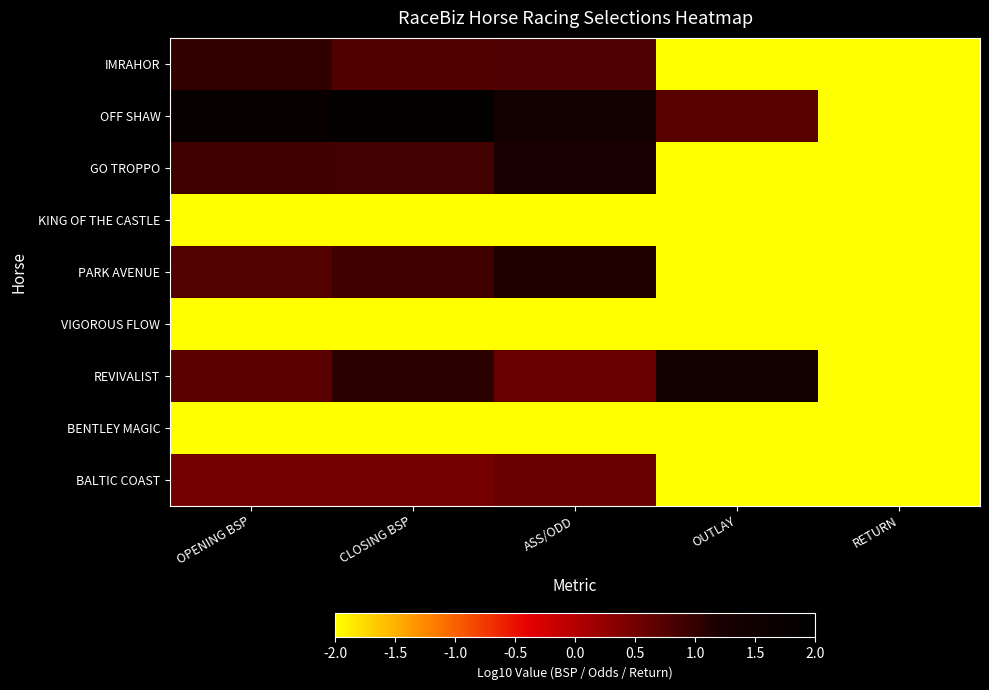

Reading right to left, what are all the values shown in this chart?

IMRAHOR: RETURN=-5.0	OUTLAY=-5.0	ASS/ODD=0.8	CLOSING BSP=0.8	OPENING BSP=1.0
OFF SHAW: RETURN=-5.0	OUTLAY=0.7	ASS/ODD=1.4	CLOSING BSP=1.9	OPENING BSP=1.7
GO TROPPO: RETURN=-5.0	OUTLAY=-5.0	ASS/ODD=1.2	CLOSING BSP=0.9	OPENING BSP=0.9
KING OF THE CASTLE: RETURN=-5.0	OUTLAY=-5.0	ASS/ODD=-5.0	CLOSING BSP=-5.0	OPENING BSP=-5.0
PARK AVENUE: RETURN=-5.0	OUTLAY=-5.0	ASS/ODD=1.1	CLOSING BSP=0.9	OPENING BSP=0.7
VIGOROUS FLOW: RETURN=-5.0	OUTLAY=-5.0	ASS/ODD=-5.0	CLOSING BSP=-5.0	OPENING BSP=-5.0
REVIVALIST: RETURN=-5.0	OUTLAY=1.4	ASS/ODD=0.6	CLOSING BSP=1.1	OPENING BSP=0.7
BENTLEY MAGIC: RETURN=-5.0	OUTLAY=-5.0	ASS/ODD=-5.0	CLOSING BSP=-5.0	OPENING BSP=-5.0
BALTIC COAST: RETURN=-5.0	OUTLAY=-5.0	ASS/ODD=0.6	CLOSING BSP=0.5	OPENING BSP=0.5